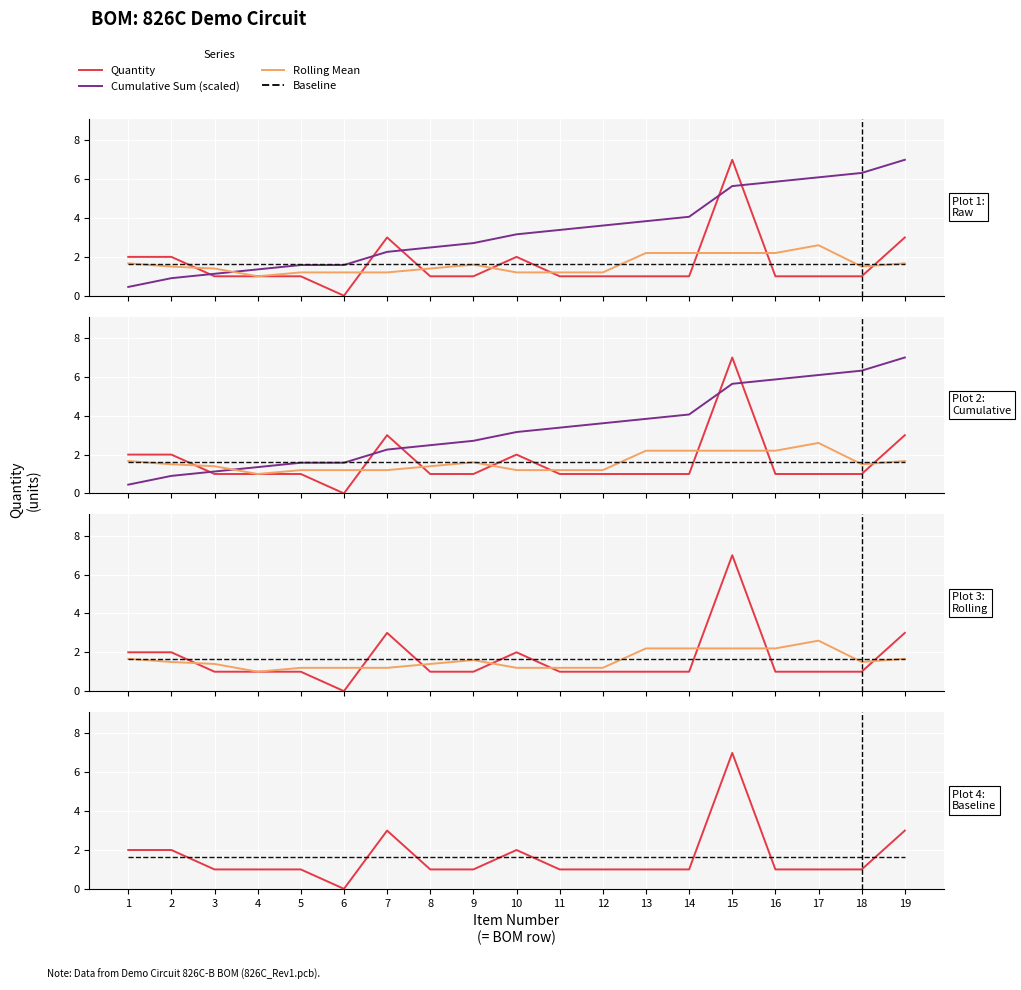

In Rolling Mean, how many points are higher than both neighbors (excluding endpoints)?

2